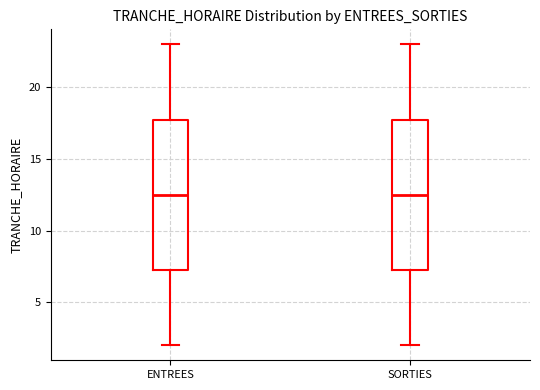

Where is the lower edge of the box for ENTREES on the y-axis? The values are not printed on the chart, so give them approximately, as read against the axis.

7.5